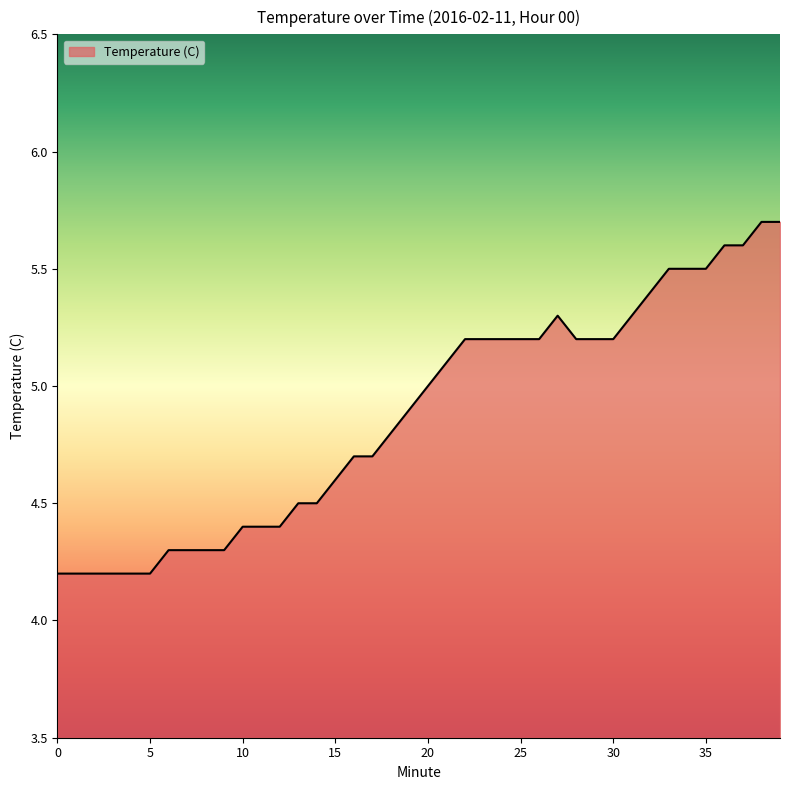

What is the difference between the second highest and minimum values?

1.5